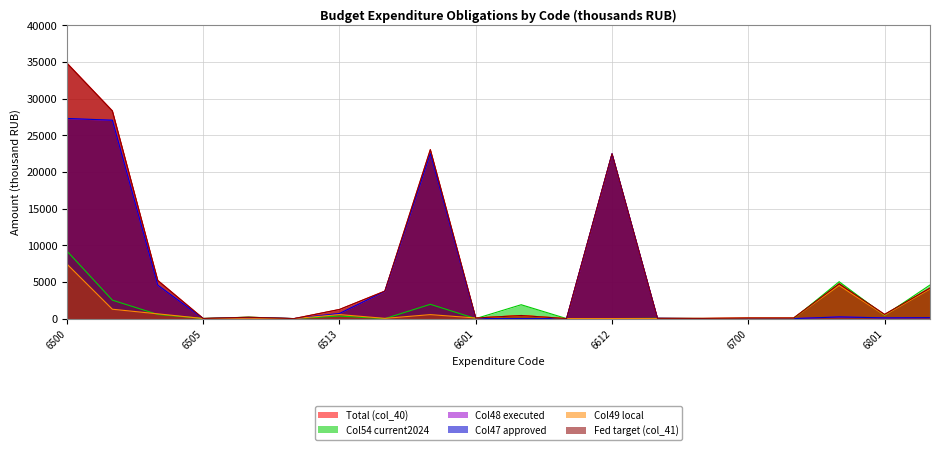

What is the value of the Col54 current2024 point at the 7th from the left?

348.7